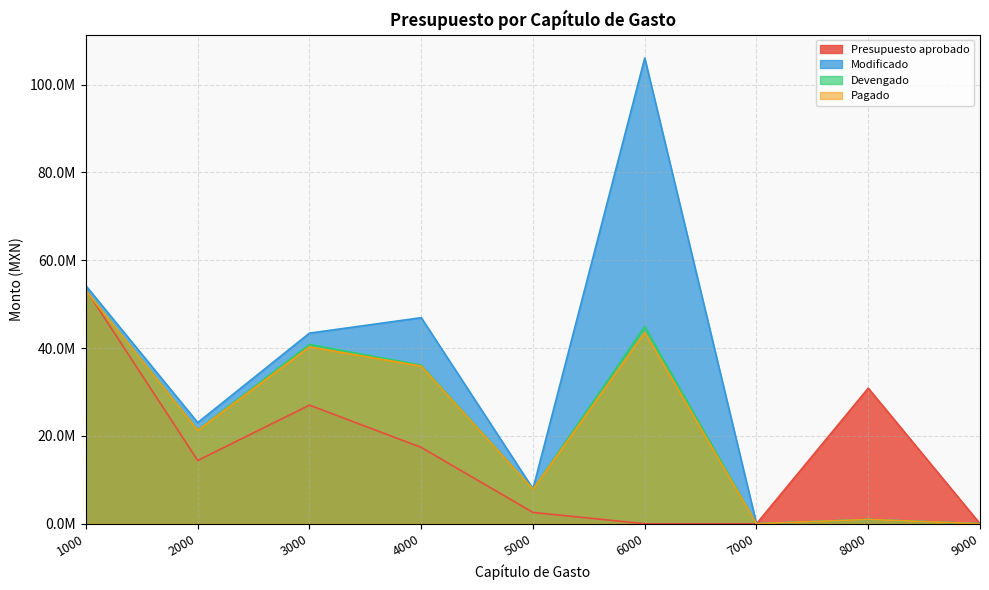

What is the difference between the maximum and minimum values in the Devengado series?

53140032.8